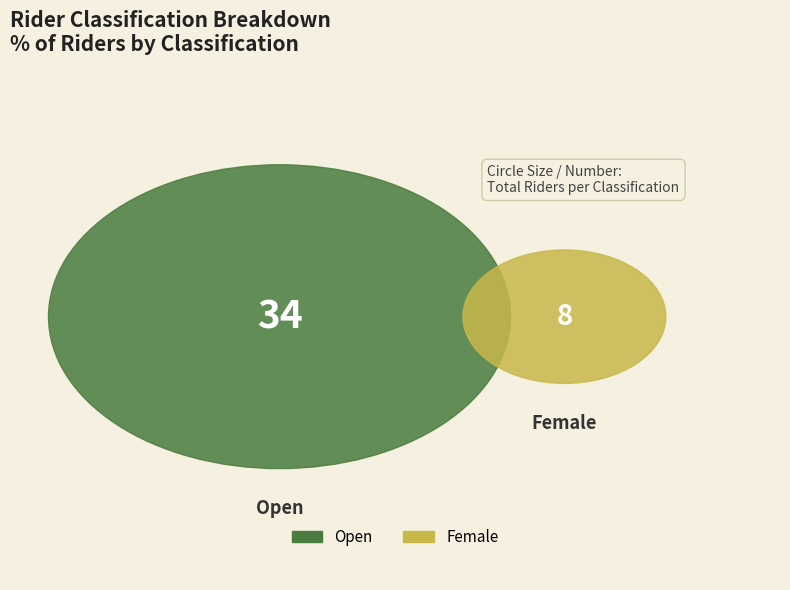

To the nearest percent, what portion does Female represent?

19%